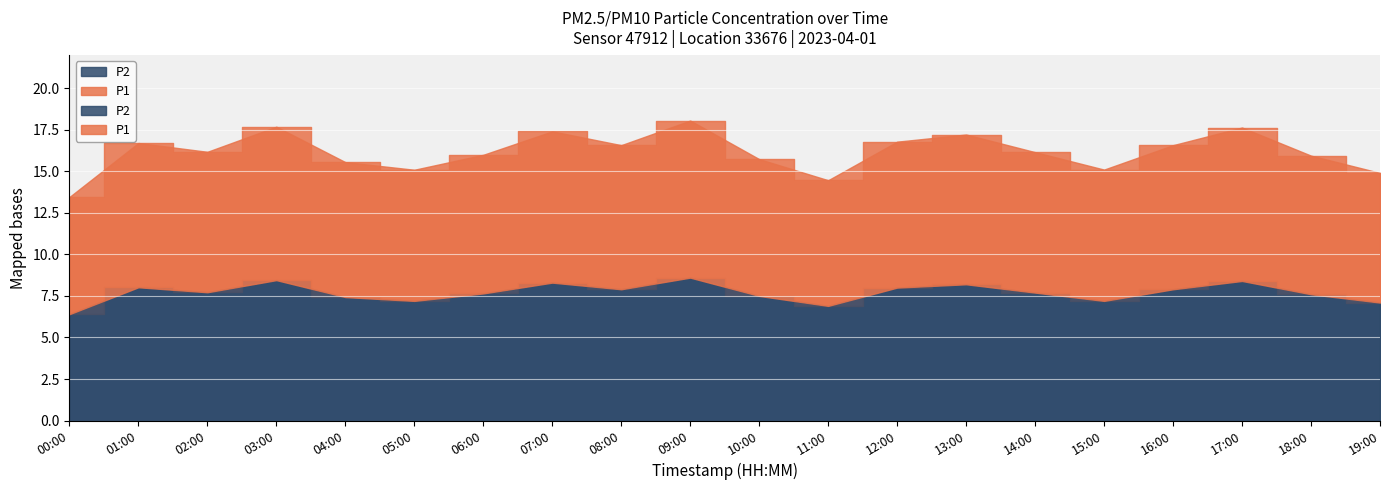

Rank the series by their maximum value, from highest to lowest.

P1, P2